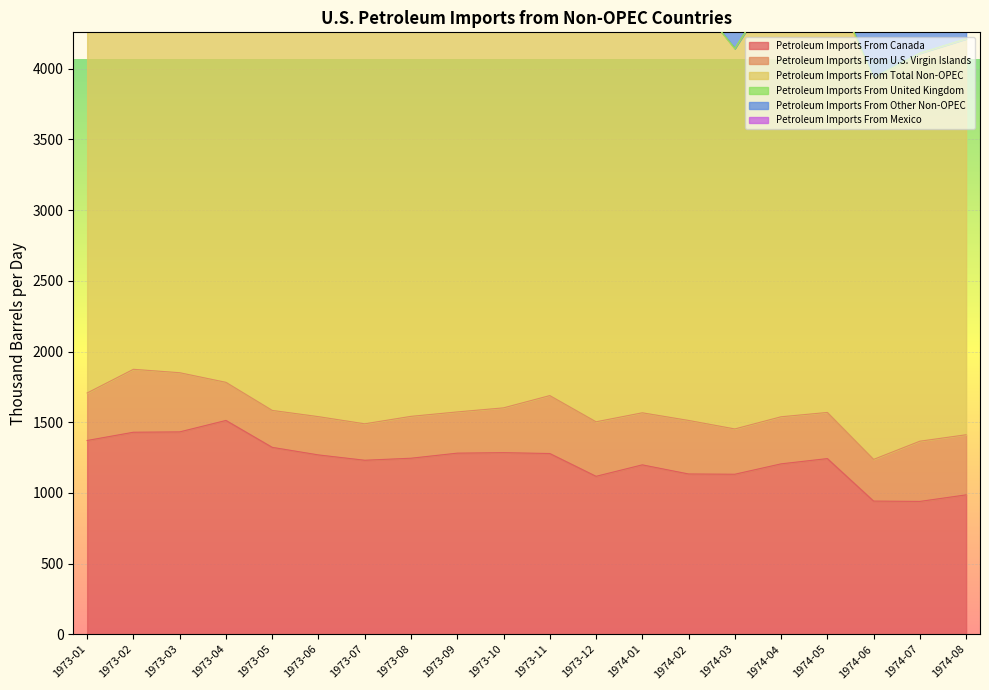

At which category is the sum across all series the highest?

1973-02